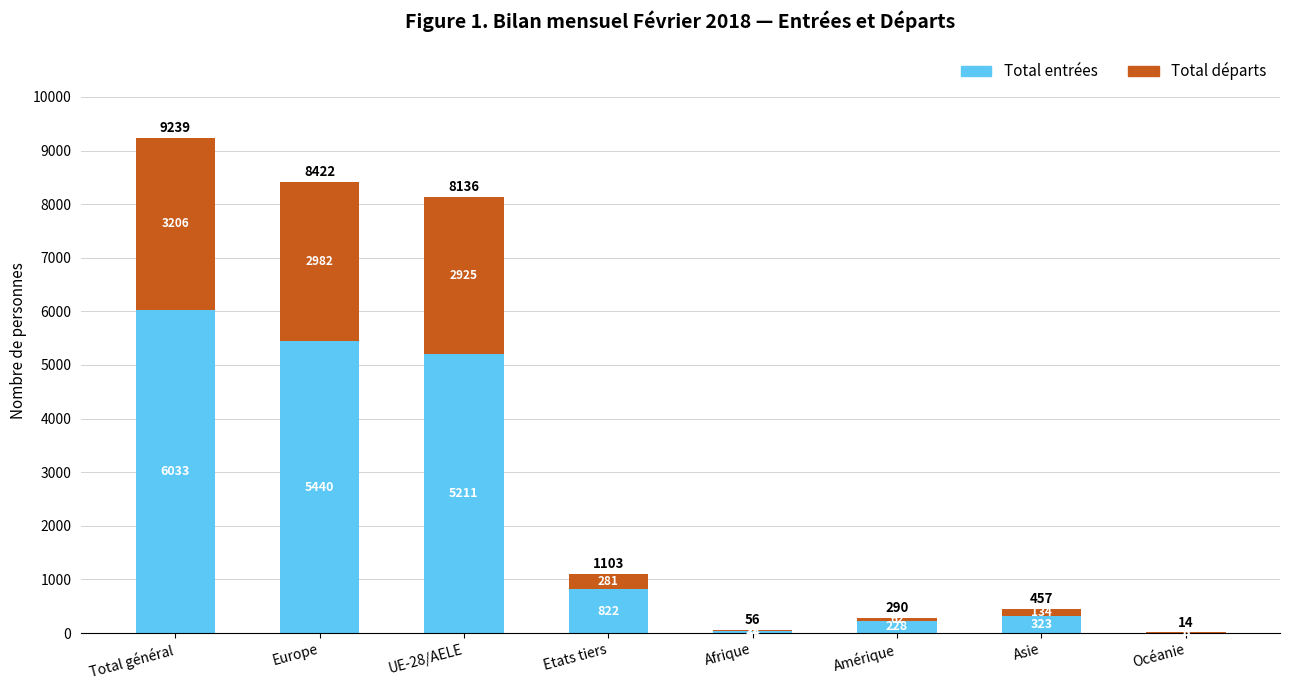

Which category has the highest value in the Total entrées series?

Total général